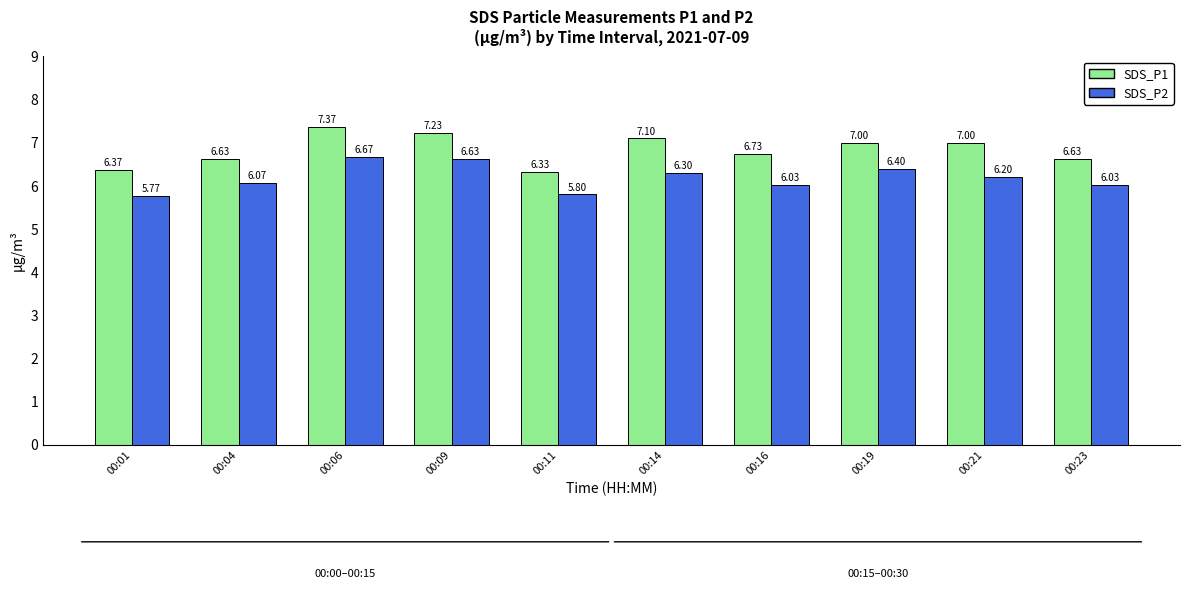

Which series has the widest spread of values?

SDS_P1